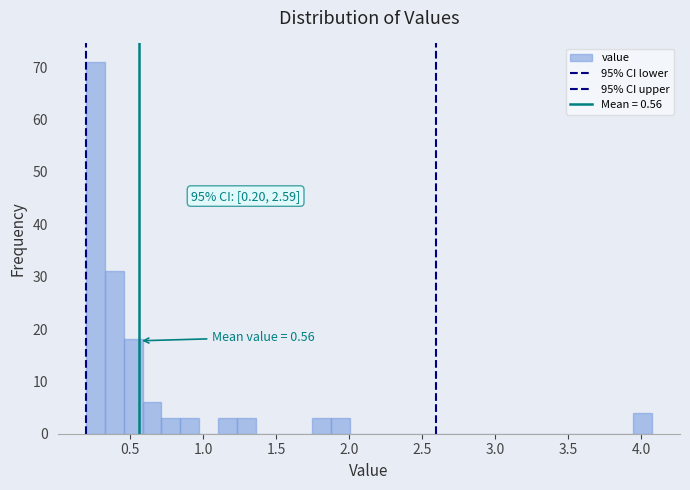

Read against the x-axis, roughly where is the centre of the tallest bar?

0.25